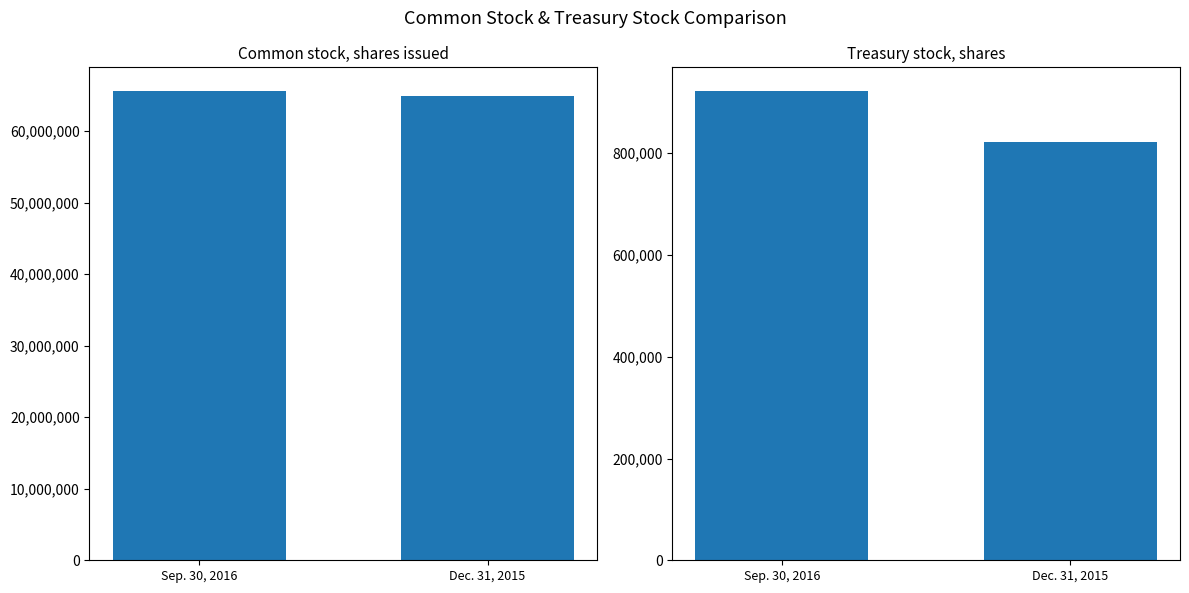

Is it true that Sep. 30, 2016 equals 922630 at Treasury stock, shares?

True